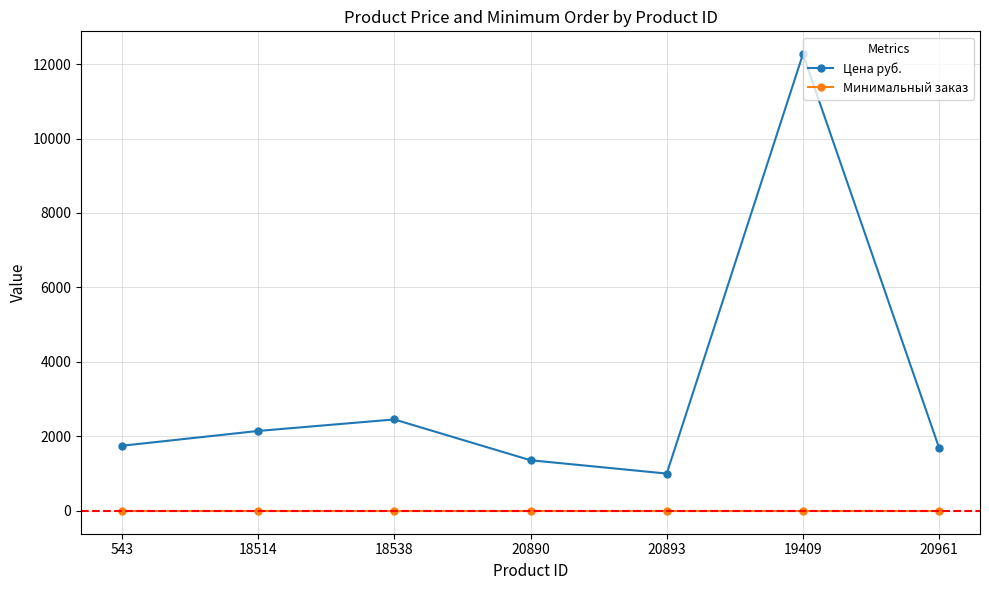

What is the total value across all series at 18538?

2457.5